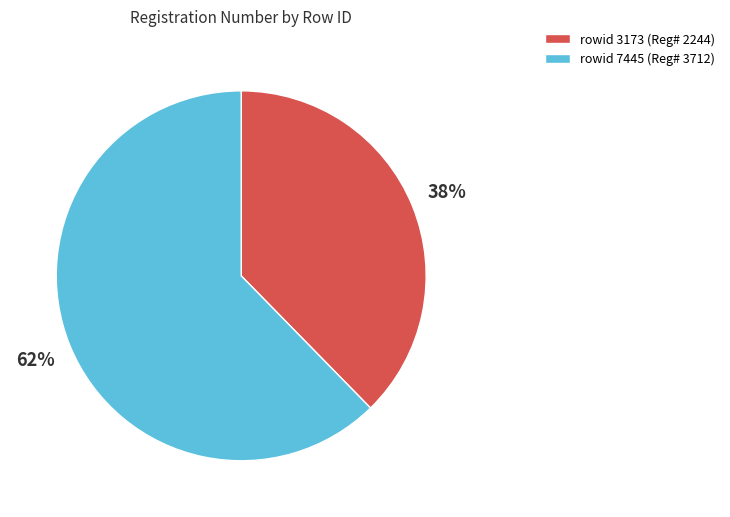

The rowid 7445 (Reg# 3712) slice represents 57% of the pie. True or false?

False